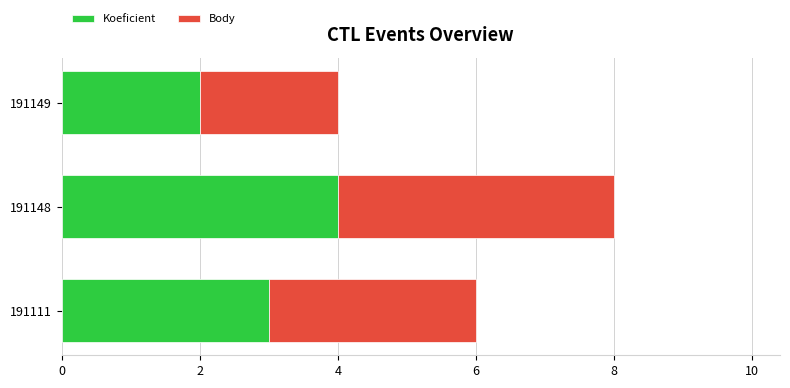

At which category is the sum across all series the highest?

191148